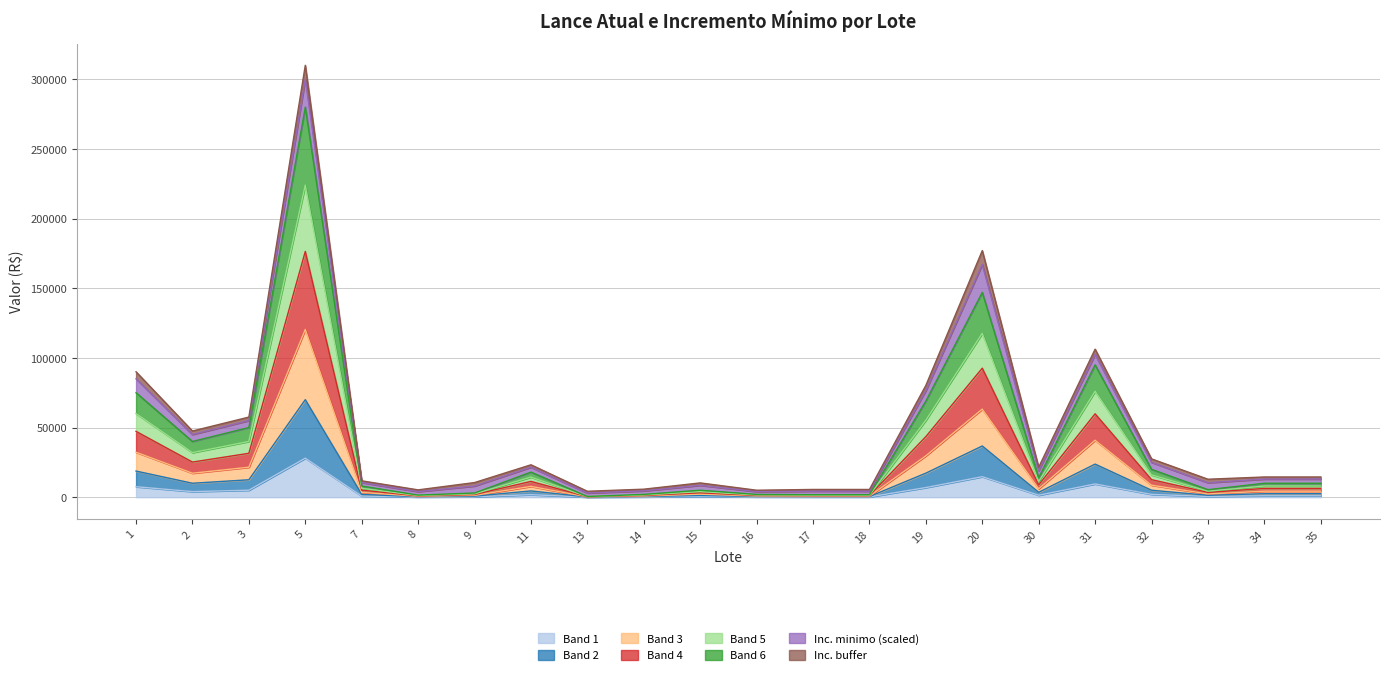

Which category has the highest value across all series?

5